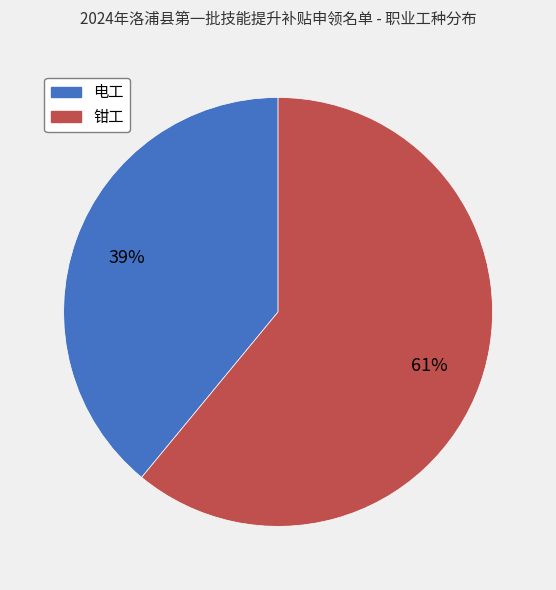

Approximately how many times larger is the value at 钳工 compared to 电工?

1.6